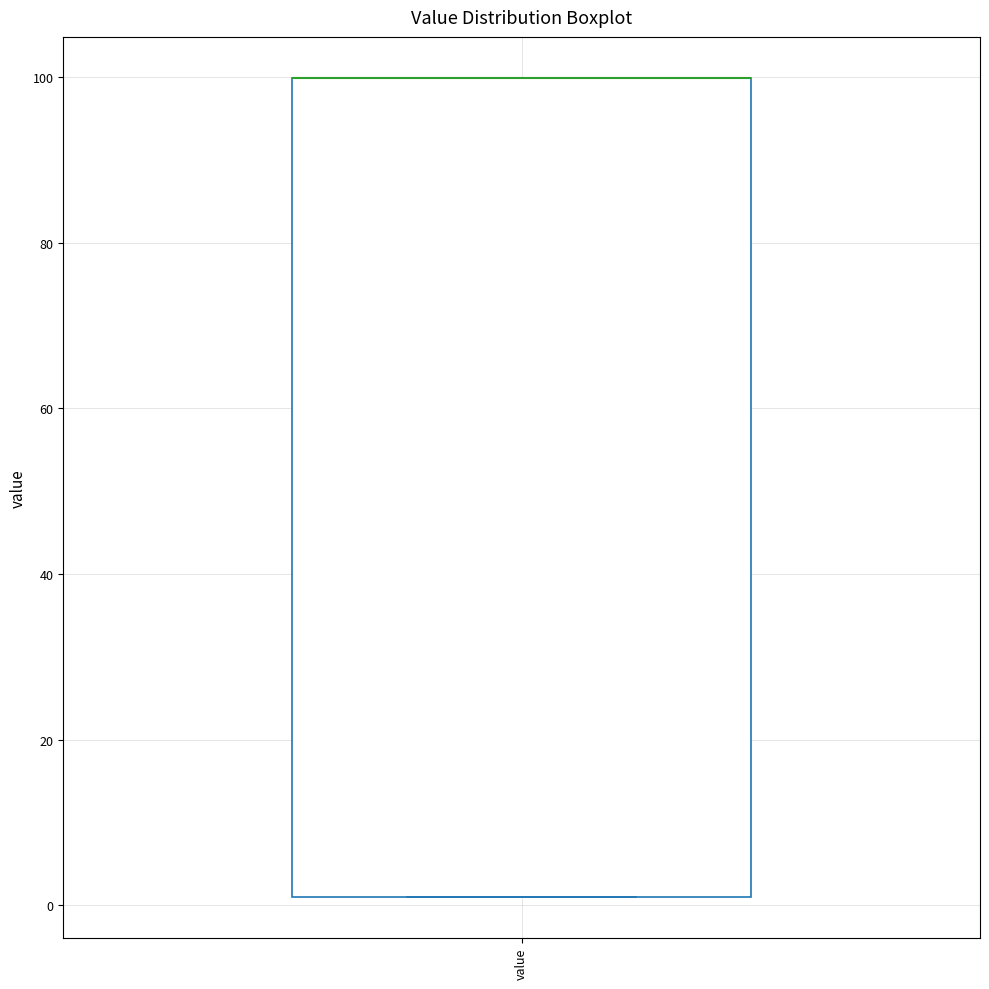

Where is the lower edge of the box for value on the y-axis? The values are not printed on the chart, so give them approximately, as read against the axis.

2